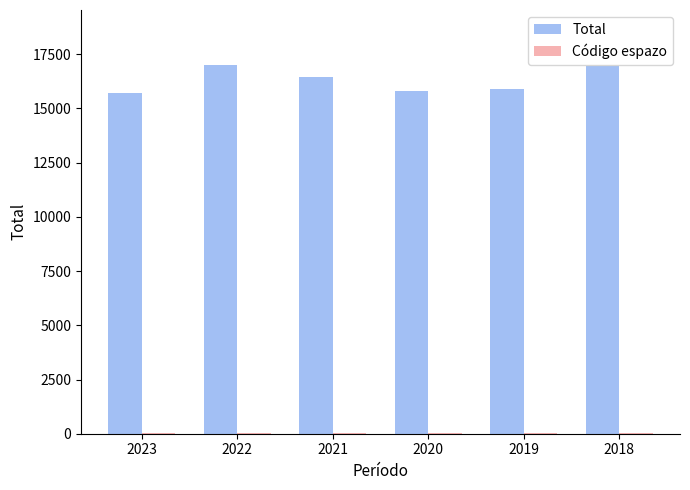

Count the number of categories in the chart.

6